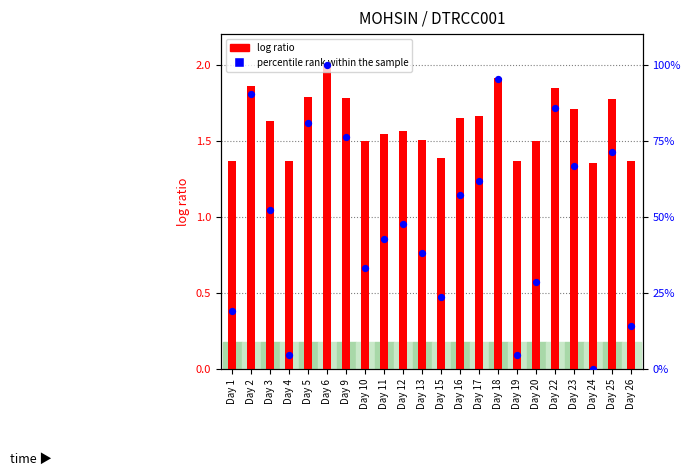

What are all the series names shown in the legend?

log ratio, percentile rank within the sample